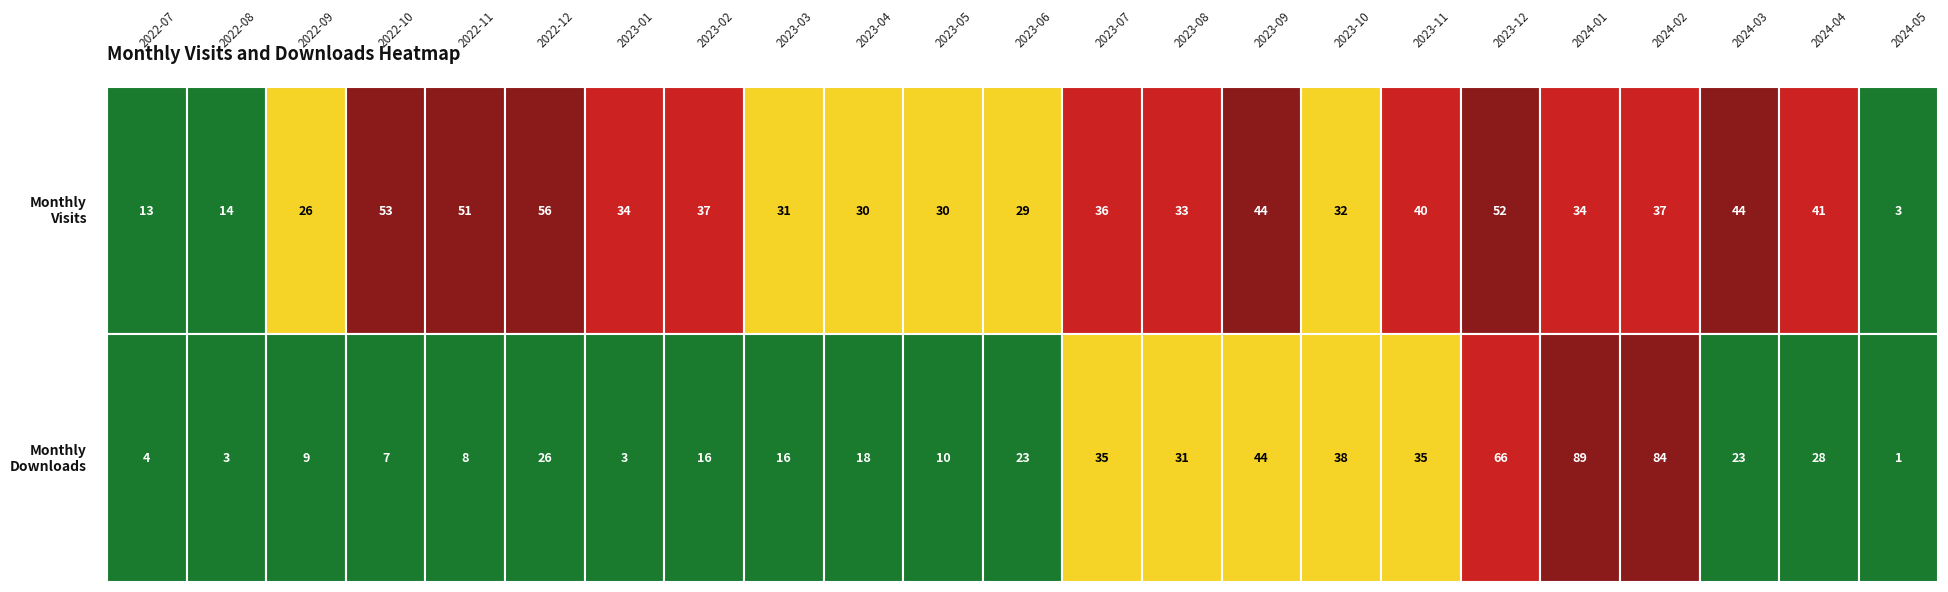

Is it true that 2024-04 equals 59 at 0?

False